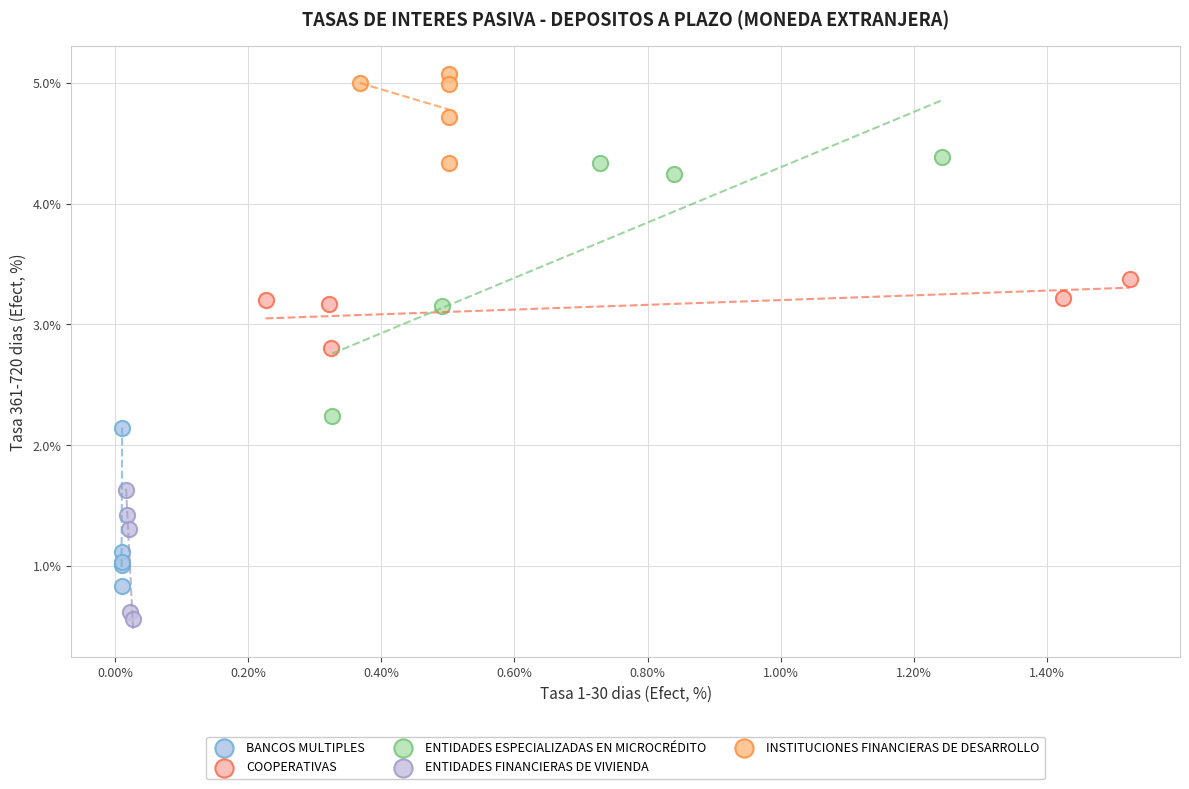

Which series reaches the minimum Y coordinate?

ENTIDADES FINANCIERAS DE VIVIENDA